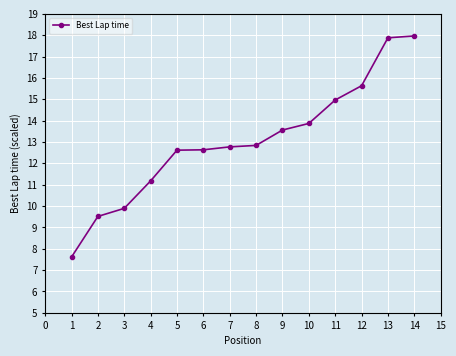

What is the value of the 1st point from the left?

7.6